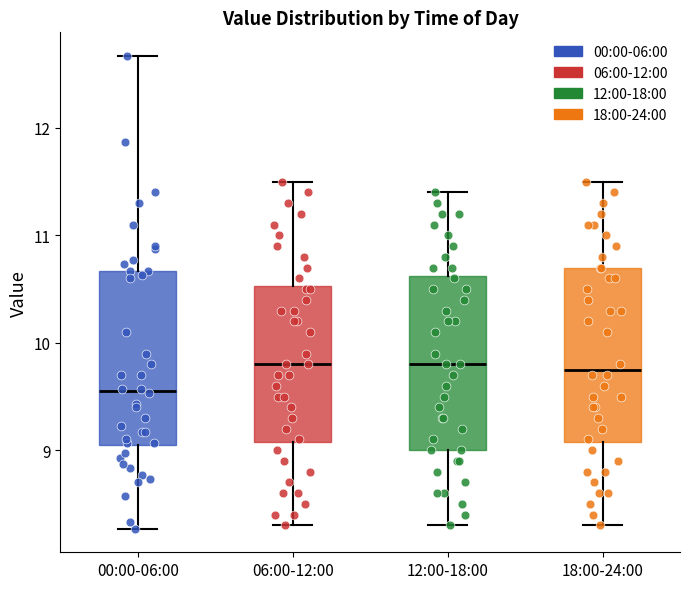

Reading left to right, transcribe this box plot: for each box, give where its median line is, the range the box spans, and where its two whiskers end, as read against the y-axis. The values are not printed on the chart, so give them approximately, as read against the axis.

00:00-06:00: median 9.6, box 9.0 to 10.7, whiskers 8.3 to 12.7
06:00-12:00: median 9.8, box 9.1 to 10.5, whiskers 8.3 to 11.5
12:00-18:00: median 9.8, box 9.0 to 10.6, whiskers 8.3 to 11.4
18:00-24:00: median 9.8, box 9.1 to 10.7, whiskers 8.3 to 11.5